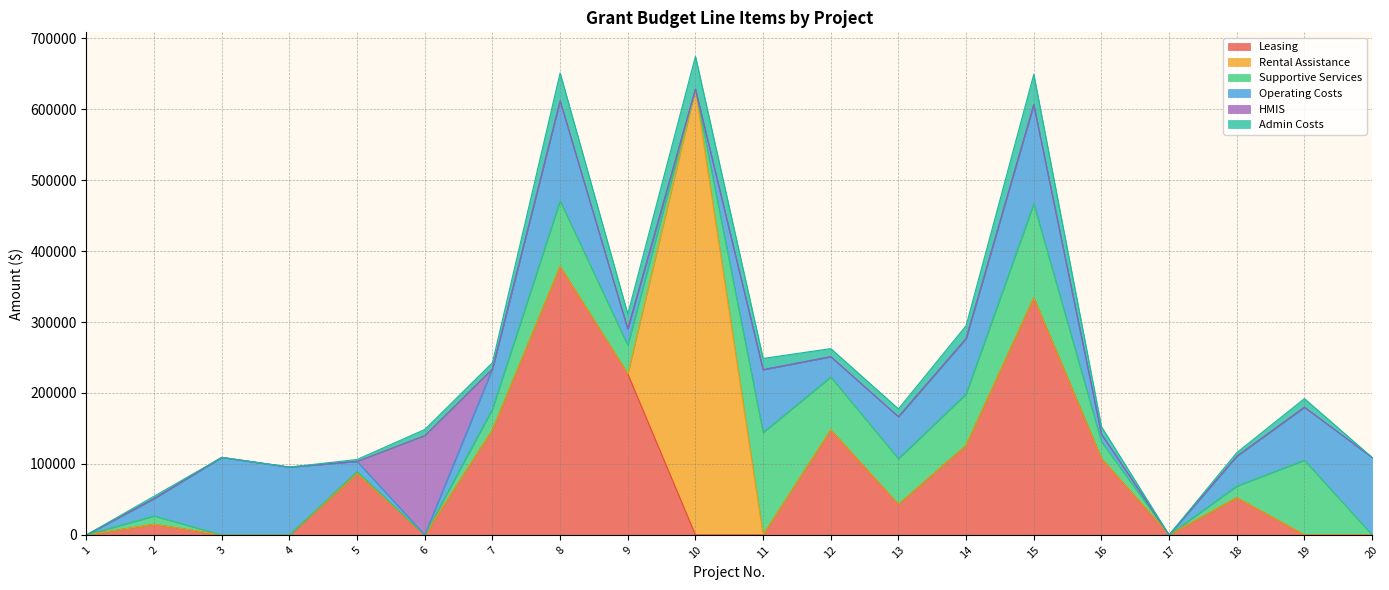

Which series has the largest total across all categories?

Leasing